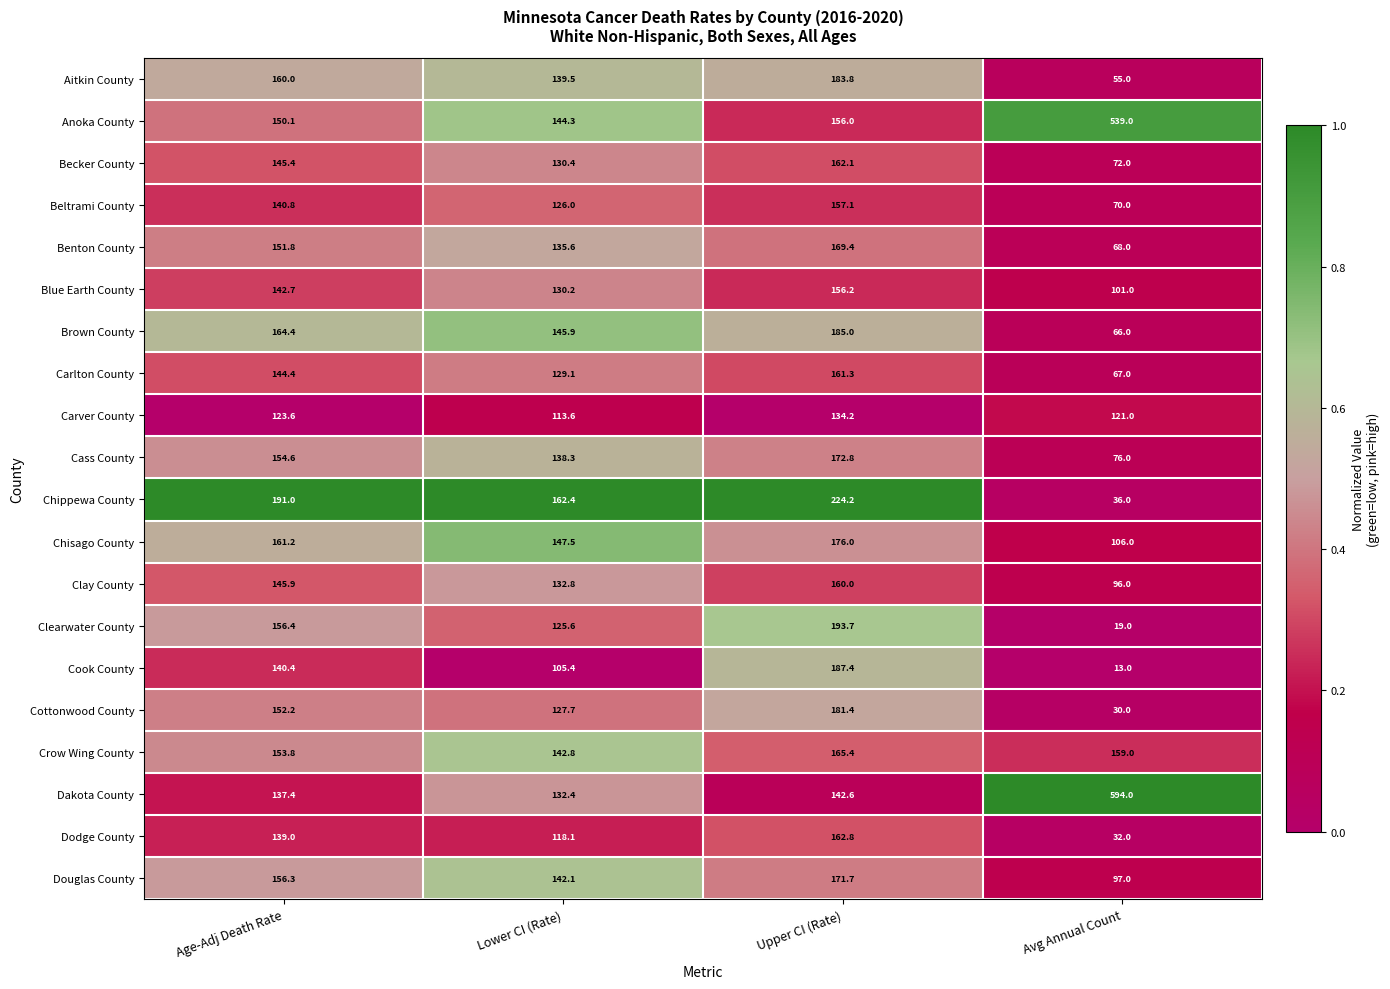

Which series has the widest spread of values?

Dakota County